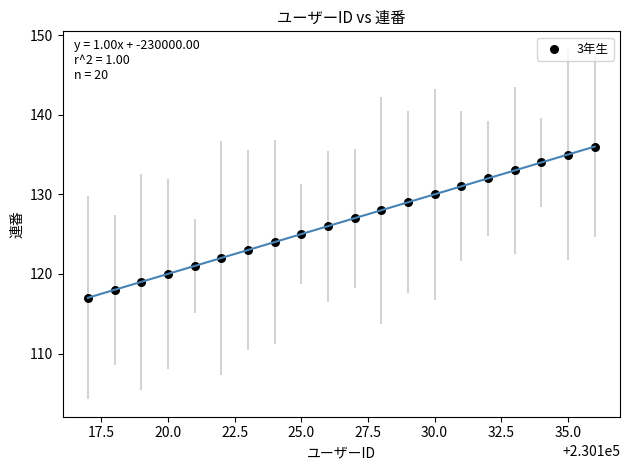

What is the range of X values (max minus min)?

19